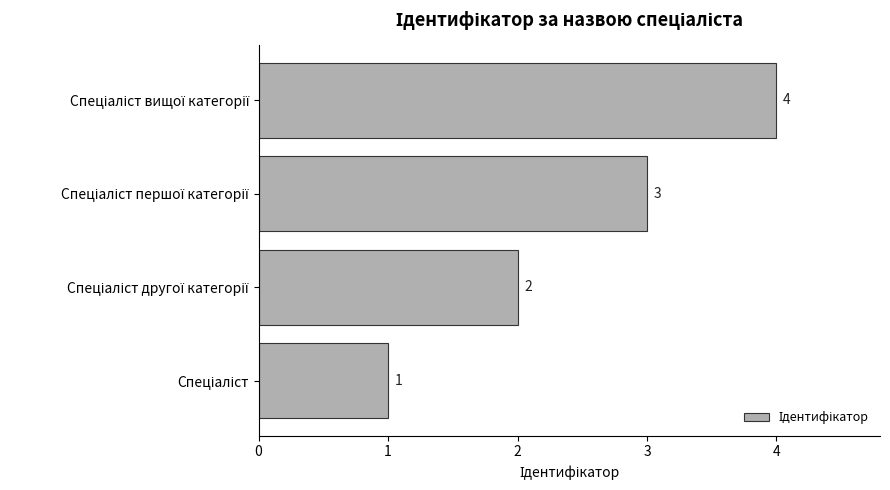

What is the maximum value shown in the chart?

4